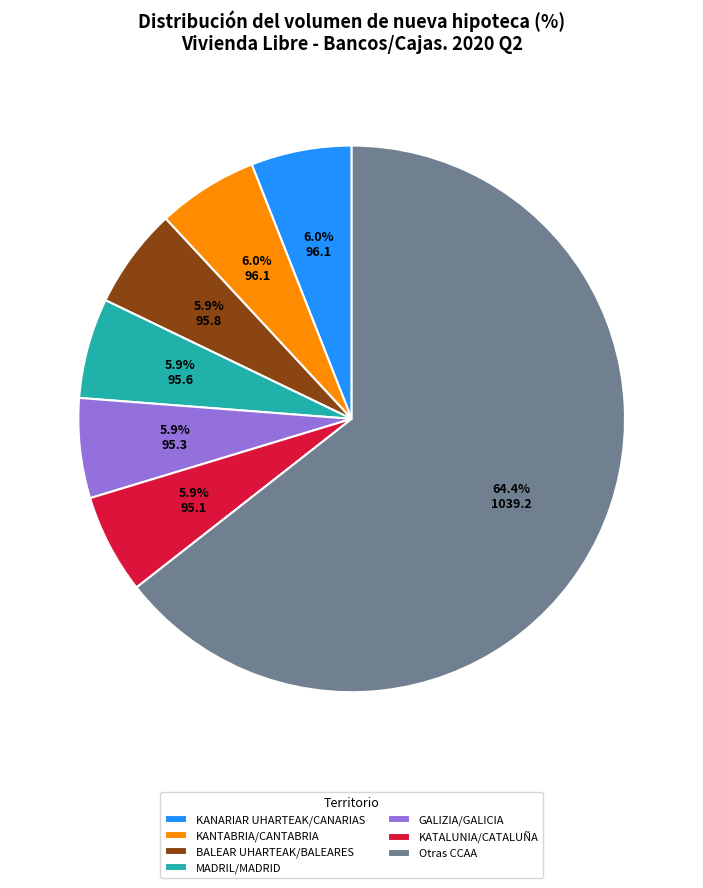

Which slice is the largest?

Otras CCAA